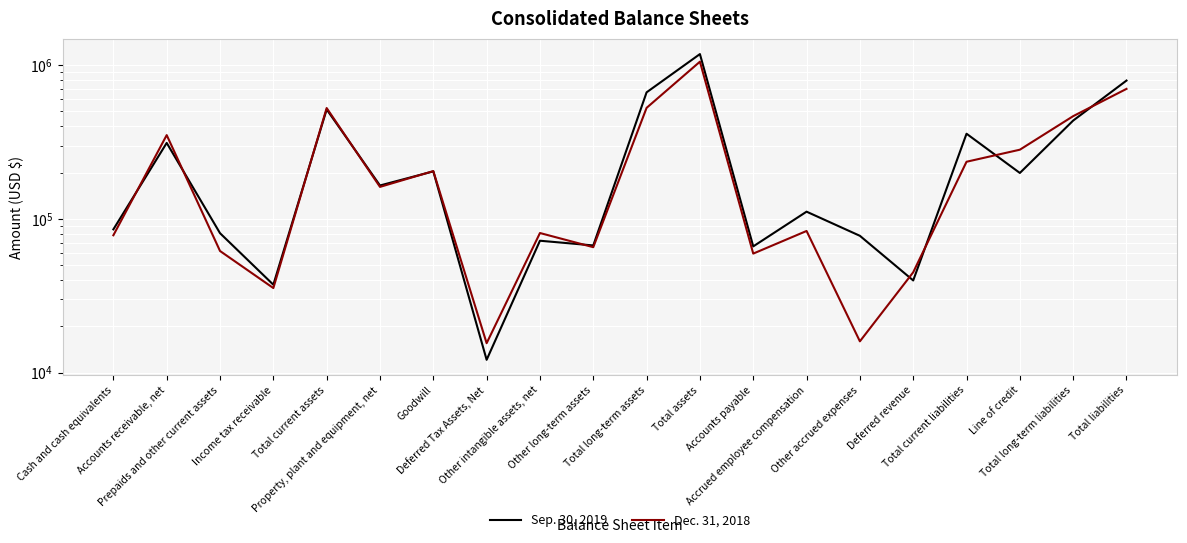

What position from the left is Accounts payable?

13